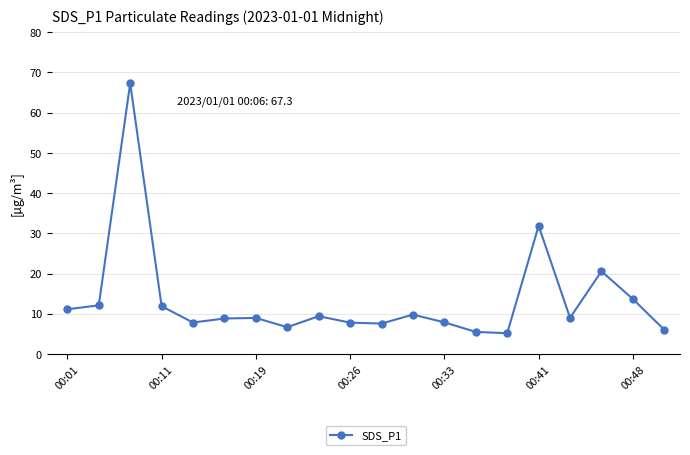

How many lines are shown in the chart?

1